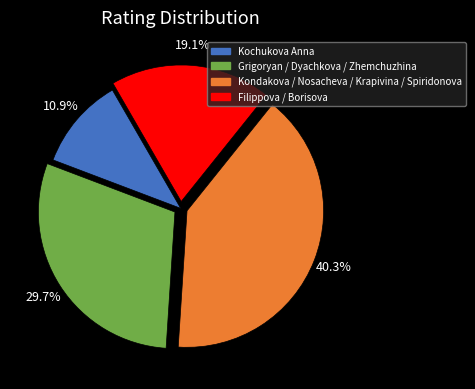

Is there any slice that represents more than half of the pie?

No